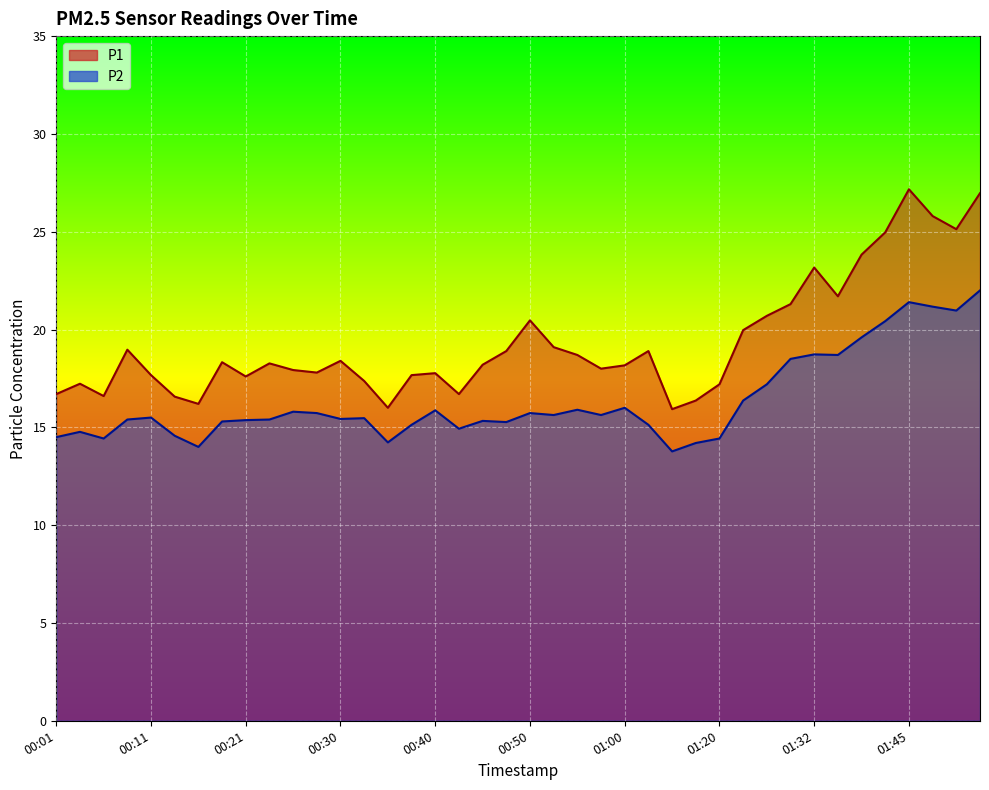

True or false: P1 and P2 cross at least once.

False